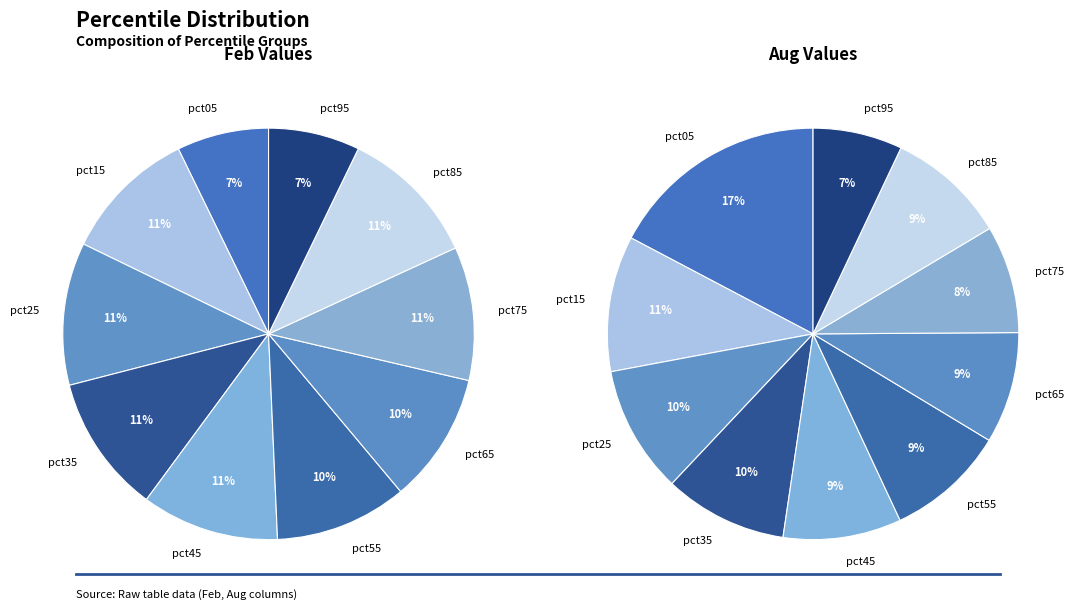

Between feb_values and 6, which is larger?

6